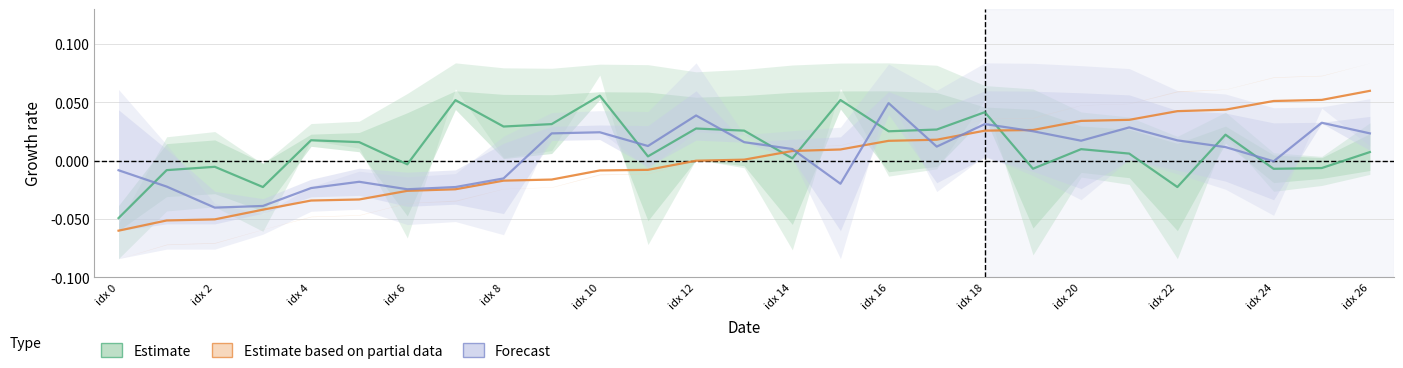

How many distinct data groups are displayed?

3